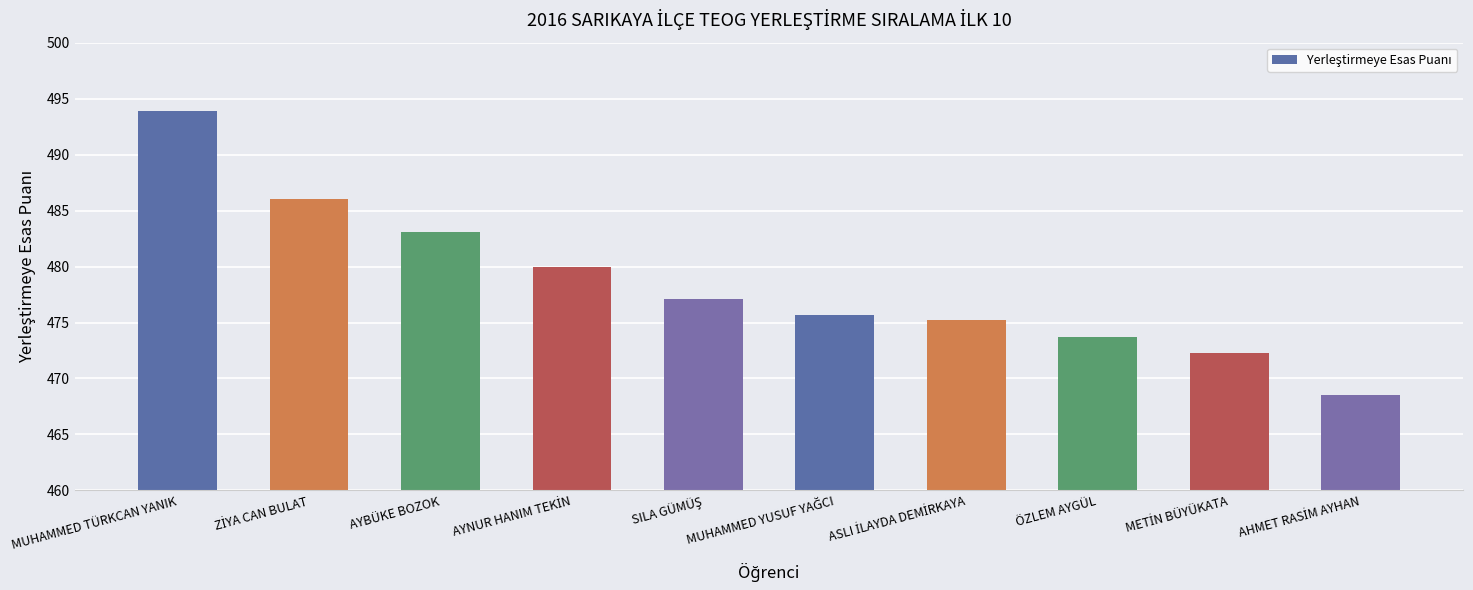

At which label does the data first exceed 477?

MUHAMMED TÜRKCAN YANIK